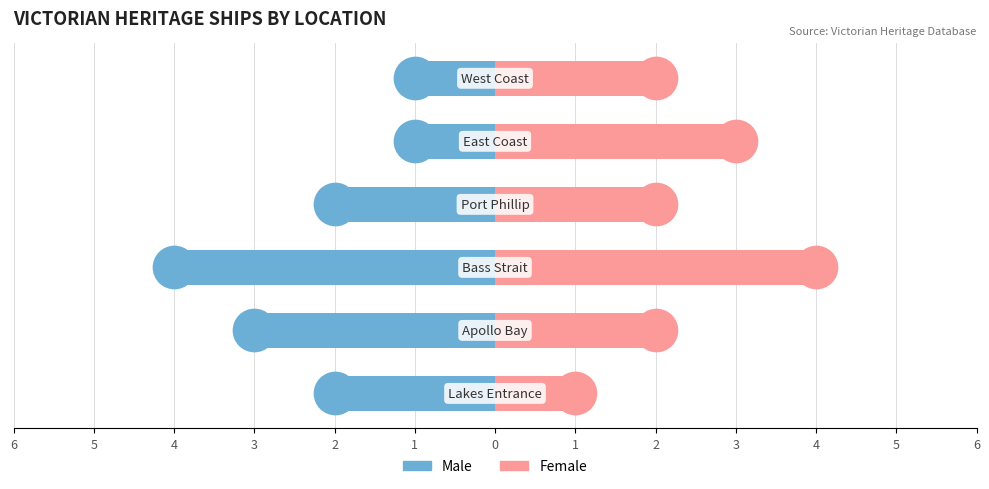

What are all the series names shown in the legend?

Male, Female